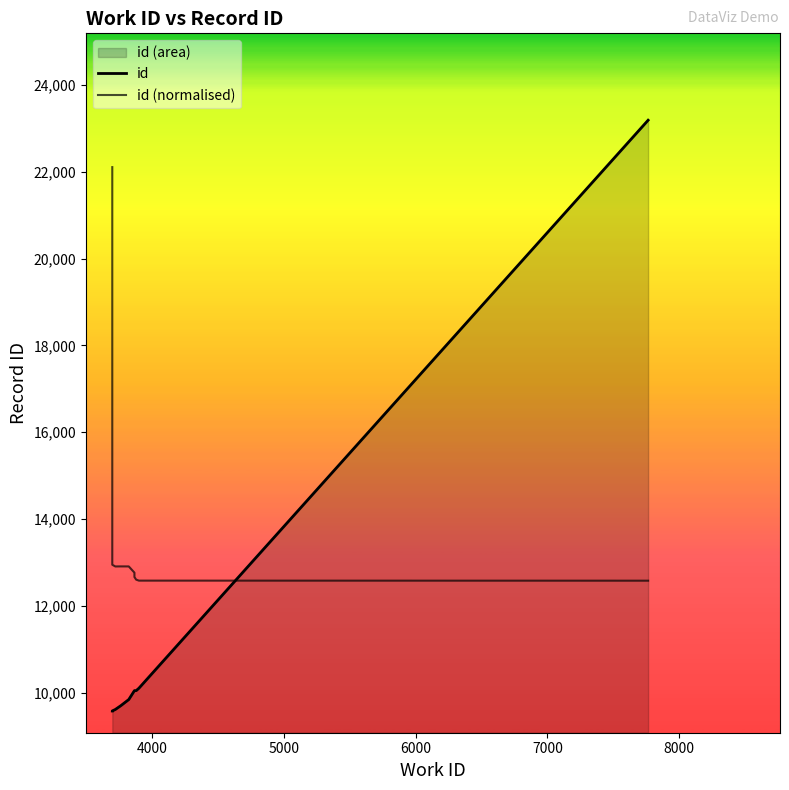

How many values in the id (normalised) series are below 12910?

5